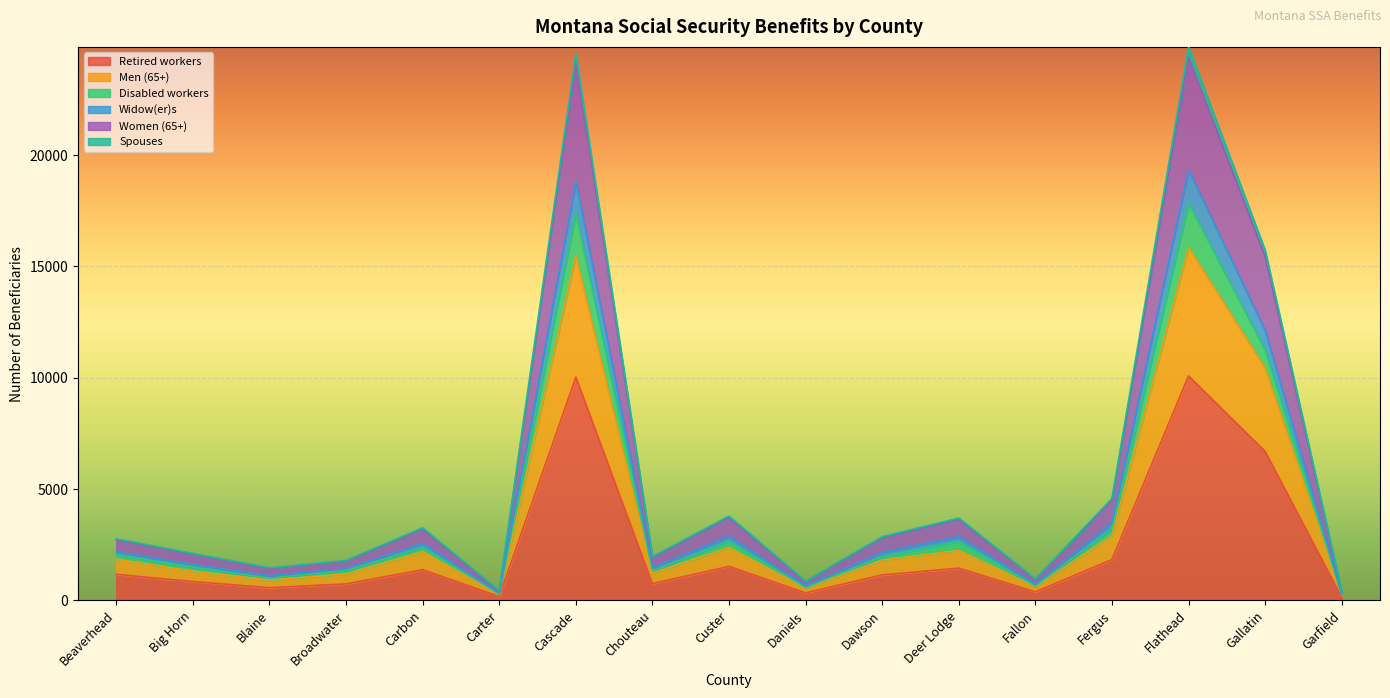

What is the total value across all series at Beaverhead?

2765